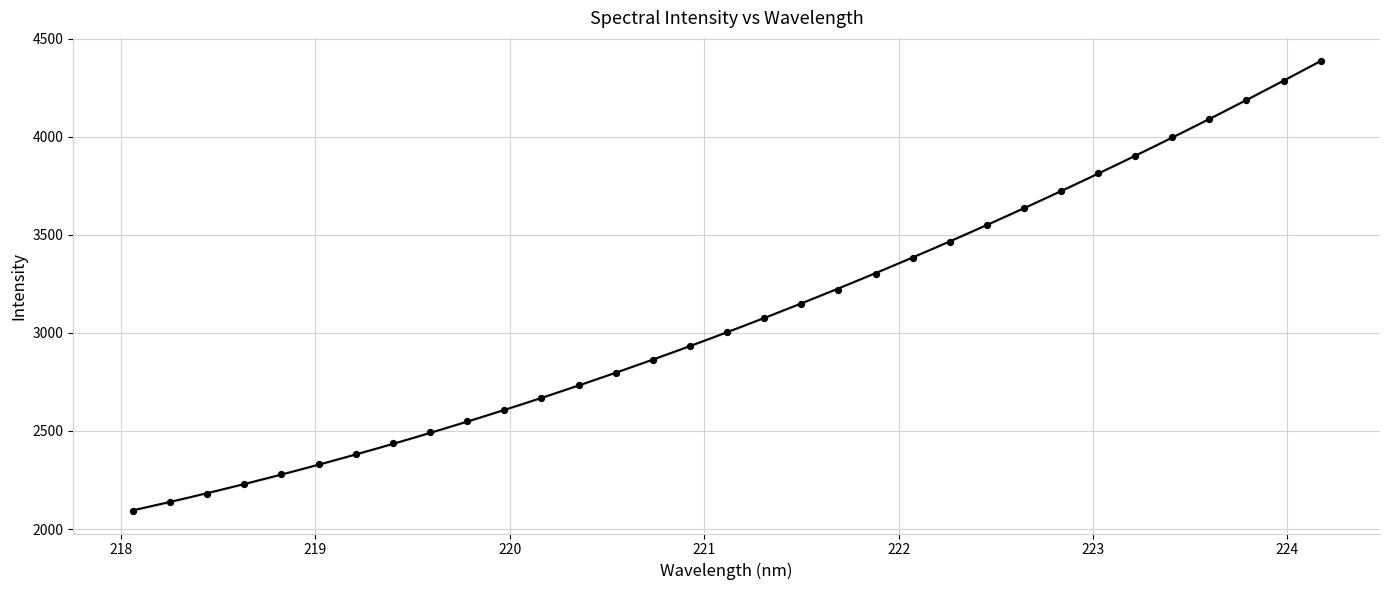

What is the range of X values (max minus min)?

6.1